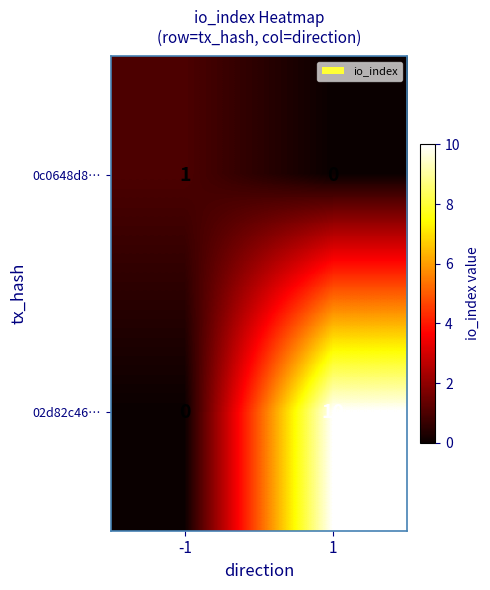

What is the spread (max minus min) of values at 1?

10